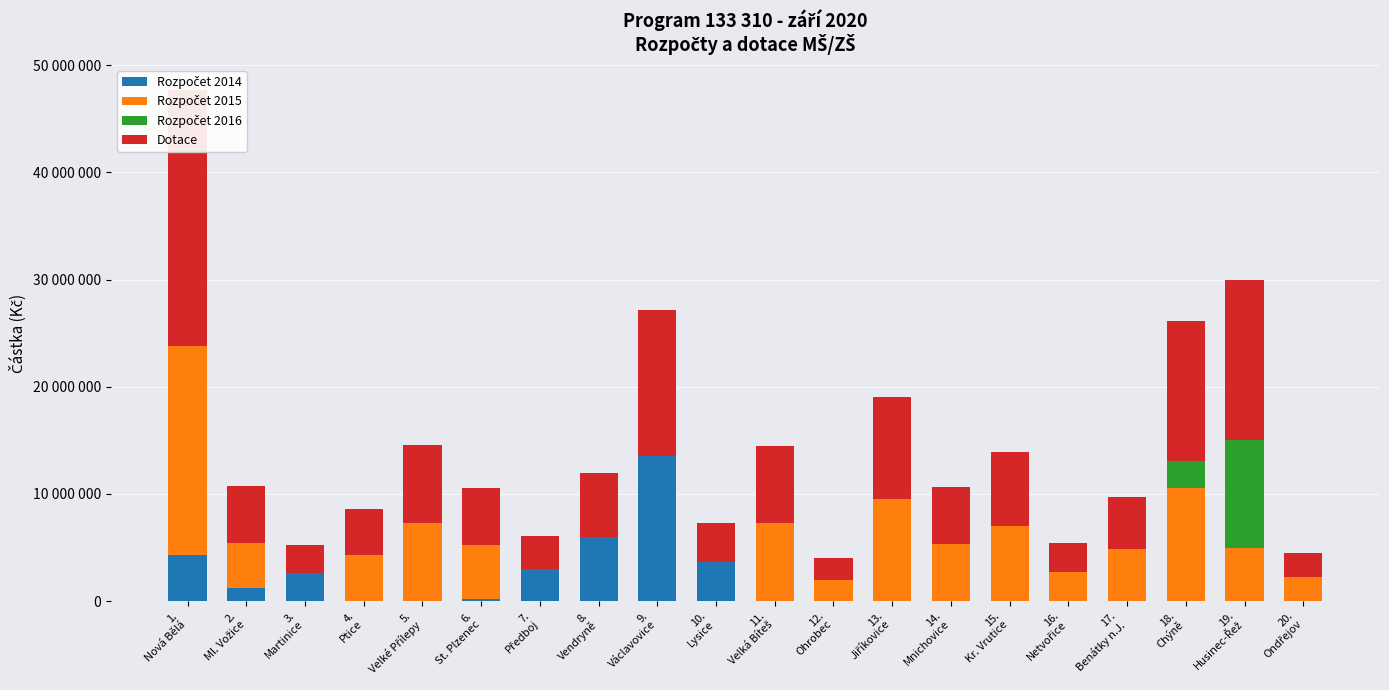

How many bars are there in total?

80